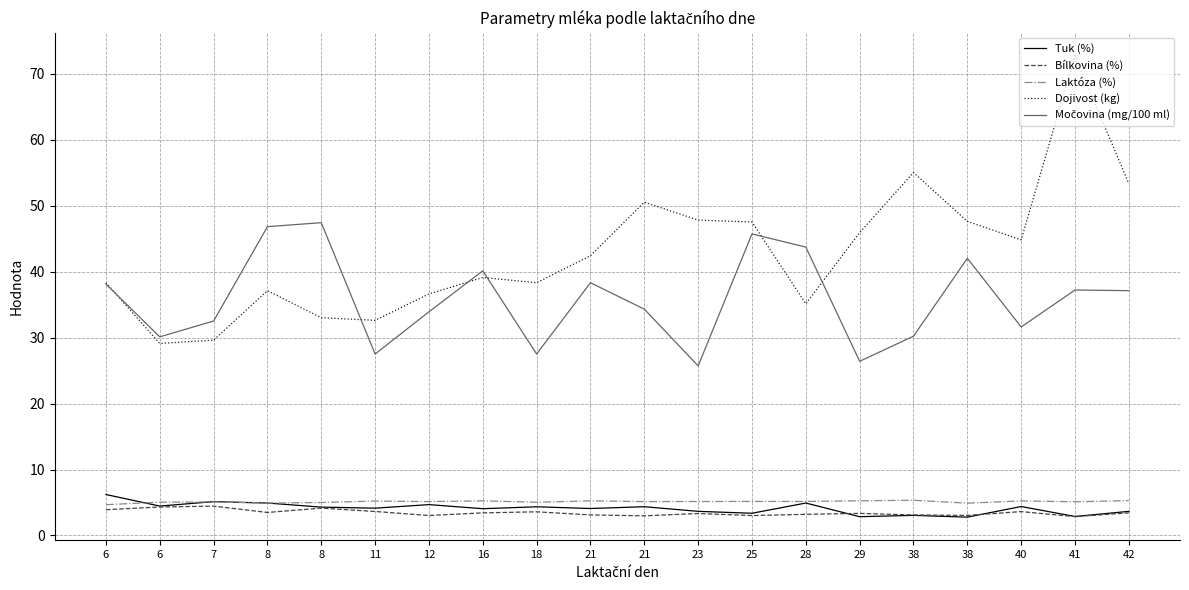

Reading left to right, list all the values displayed in this chart.

Tuk (%): 6=6.2	6=4.5	7=5.1	8=4.9	8=4.3	11=4.1	12=4.7	16=4.1	18=4.3	21=4.1	21=4.4	23=3.7	25=3.4	28=4.9	29=2.9	38=3.0	38=2.8	40=4.4	41=2.9	42=3.7
Bílkovina (%): 6=3.9	6=4.3	7=4.5	8=3.5	8=4.2	11=3.6	12=3.0	16=3.4	18=3.6	21=3.1	21=3.0	23=3.3	25=3.0	28=3.2	29=3.4	38=3.1	38=3.0	40=3.6	41=2.9	42=3.4
Laktóza (%): 6=4.7	6=5.0	7=5.1	8=4.9	8=5.0	11=5.2	12=5.1	16=5.2	18=5.0	21=5.2	21=5.1	23=5.2	25=5.2	28=5.2	29=5.3	38=5.3	38=4.9	40=5.2	41=5.1	42=5.3
Dojivost (kg): 6=38.3	6=29.1	7=29.6	8=37.1	8=33.0	11=32.6	12=36.6	16=39.1	18=38.3	21=42.4	21=50.5	23=47.8	25=47.5	28=35.1	29=45.9	38=55.0	38=47.6	40=44.8	41=72.7	42=53.3
Močovina (mg/100 ml): 6=38.1	6=30.1	7=32.5	8=46.8	8=47.4	11=27.5	12=33.9	16=40.1	18=27.5	21=38.3	21=34.3	23=25.7	25=45.7	28=43.7	29=26.4	38=30.2	38=42.0	40=31.6	41=37.2	42=37.1